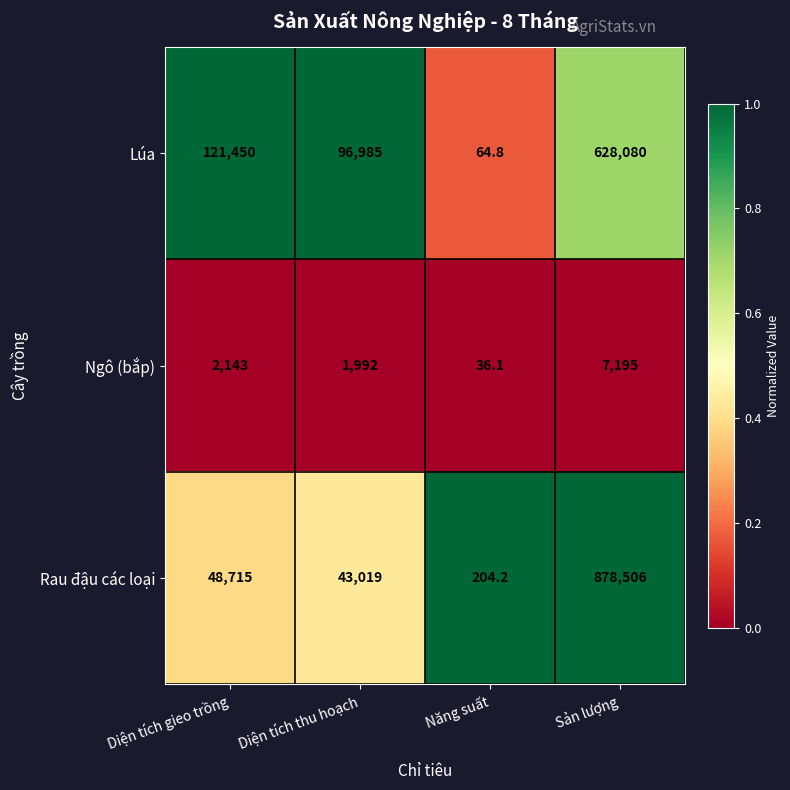

Reading left to right, transcribe all the data shown in this chart.

Lúa: 121450.0	96985.0	64.8	628080.0
Ngô (bắp): 2143.0	1992.0	36.1	7195.0
Rau đậu các loại: 48715.0	43019.0	204.2	878506.0